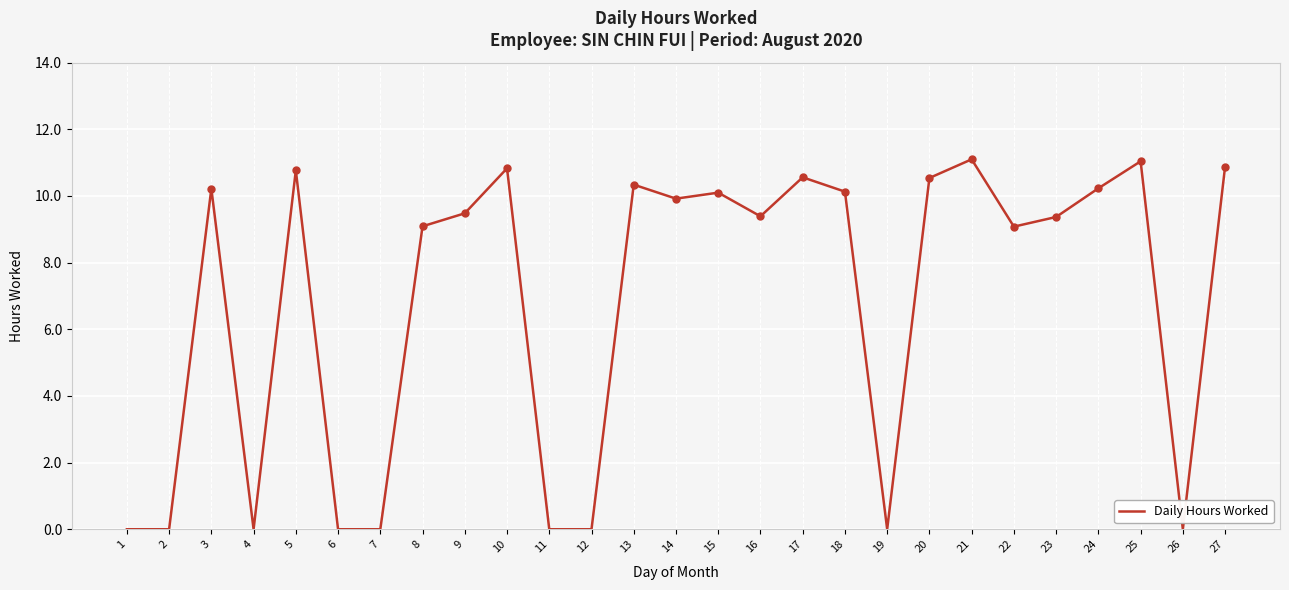

The chart shows a value of 2.9 at 14. True or false?

False